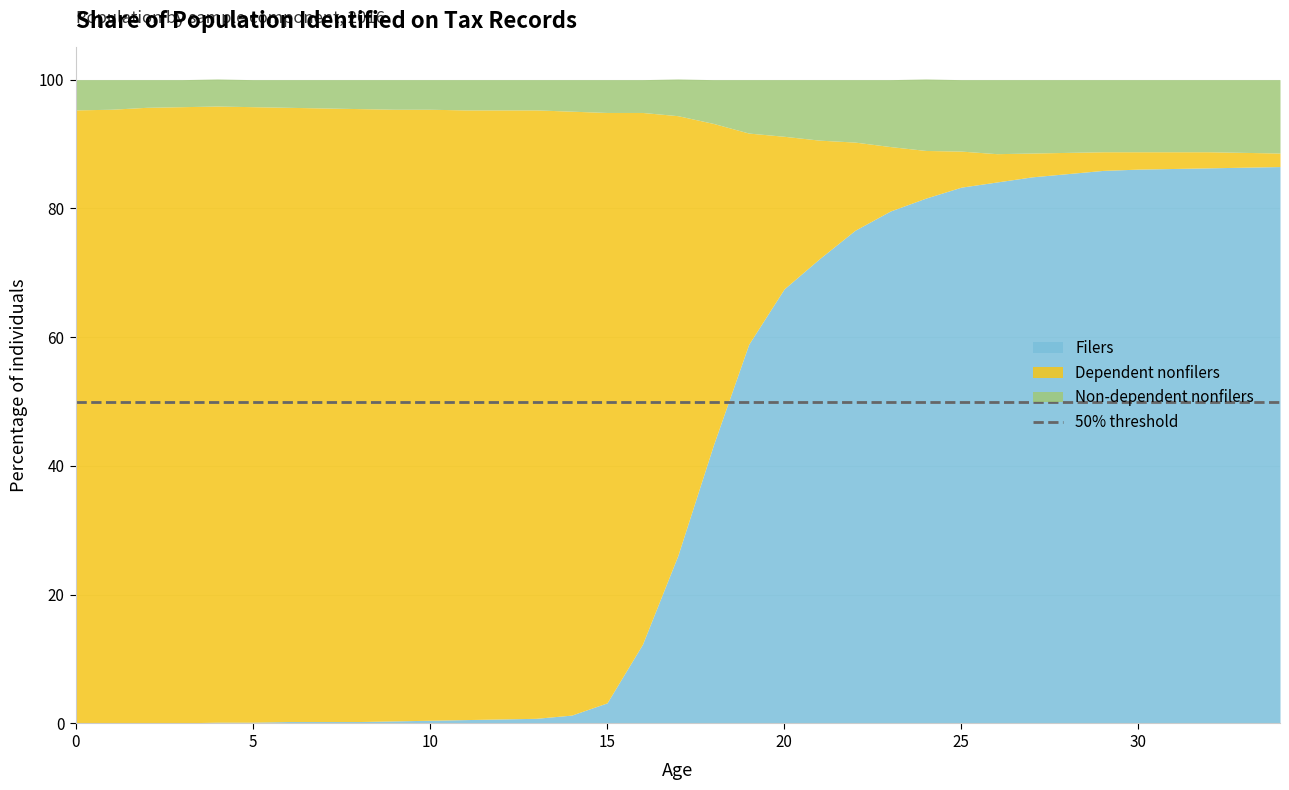

What is the value of the Dependent nonfilers point at the 23rd from the left?

13.7